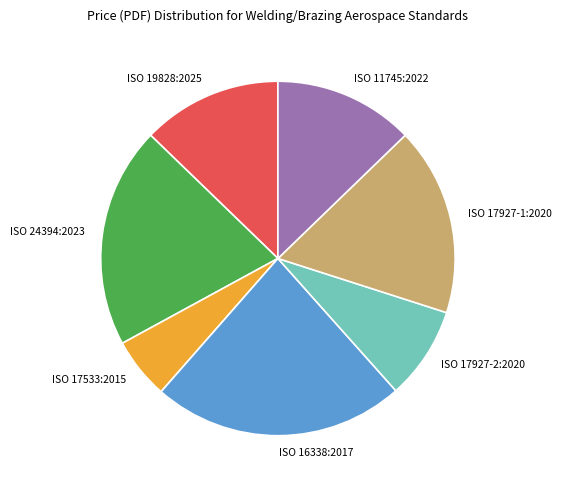

Is the sum of ISO 17533:2015 and ISO 16338:2017 greater than half?

No